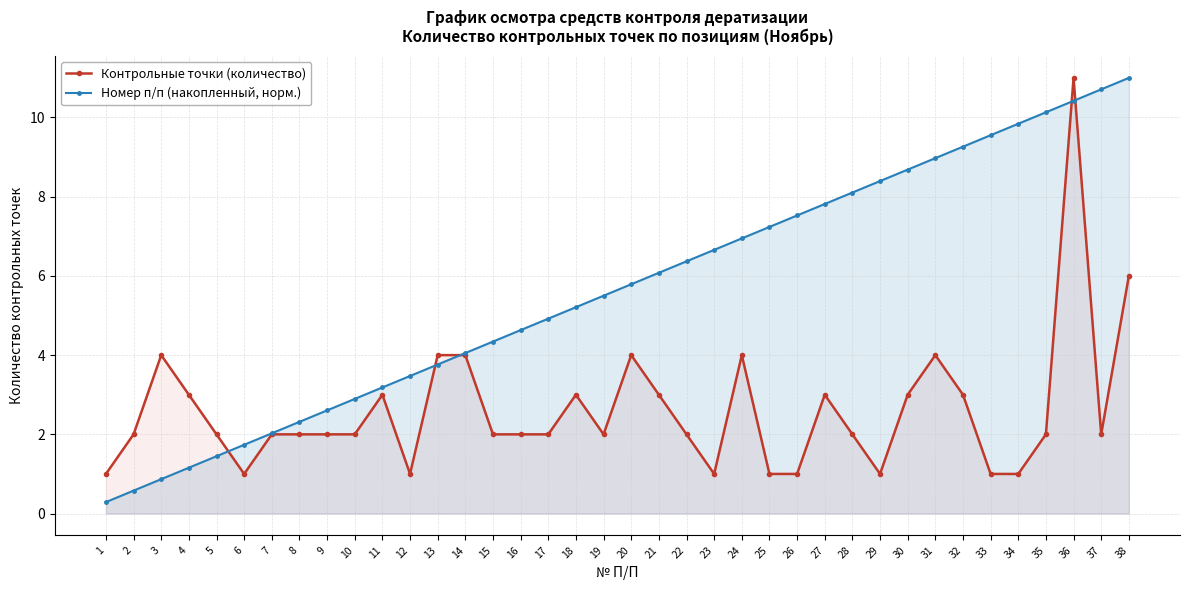

Rank the series by their maximum value, from highest to lowest.

Контрольные точки (количество), Номер п/п (накопленный, норм.)